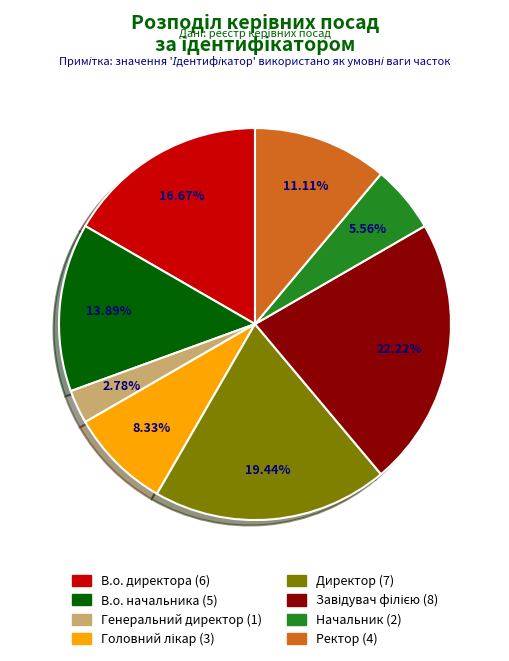

What percentage is the Директор slice, to the nearest percent?

19%